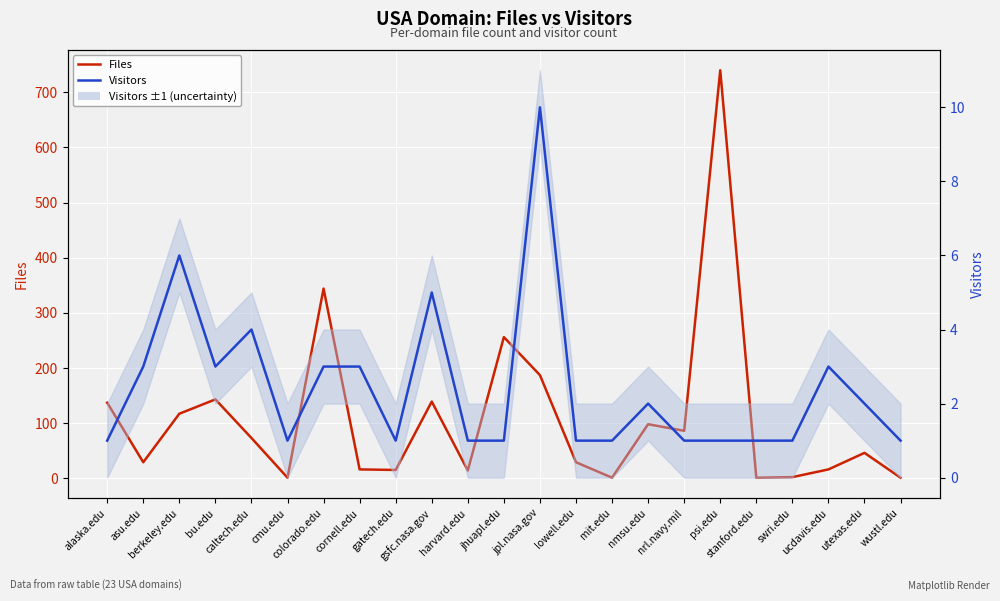

Where is the first local minimum for Visitors?

bu.edu